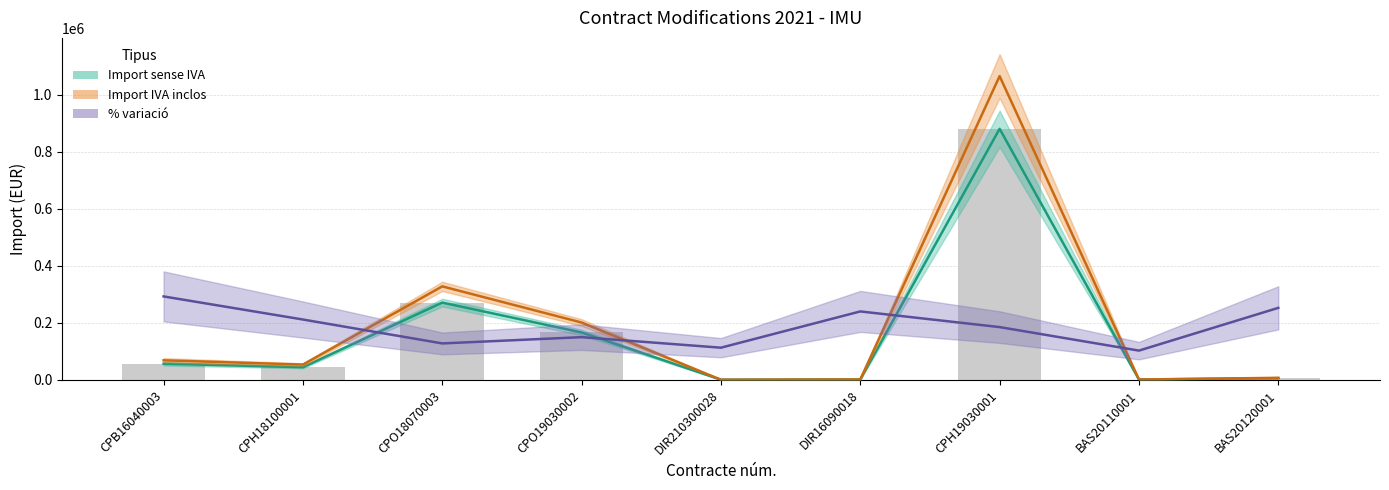

What is the total value across all series at DIR16090018?

241618.8